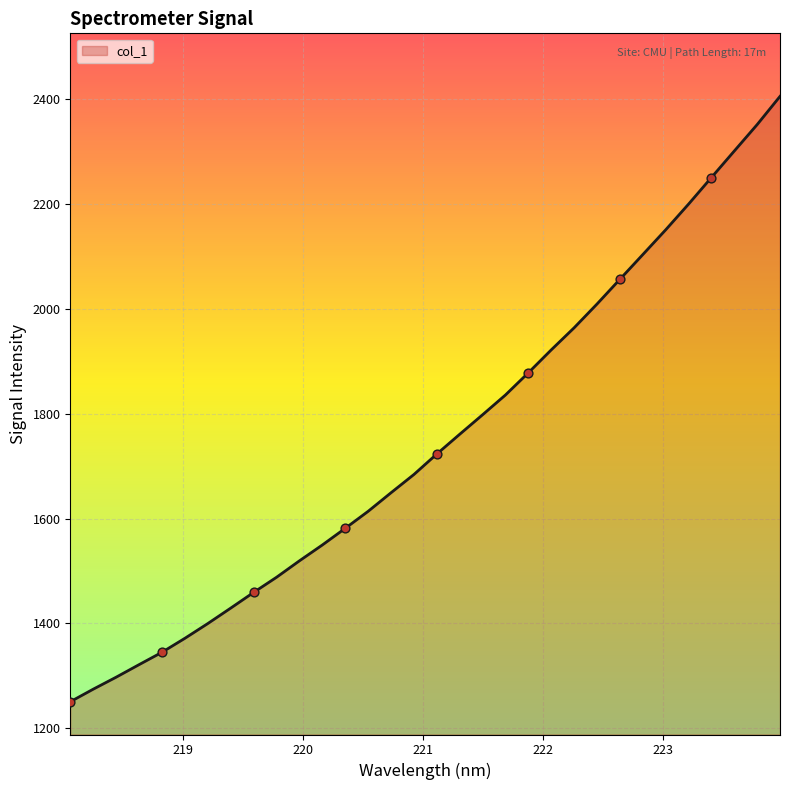

What is the greatest value displayed?

2405.6